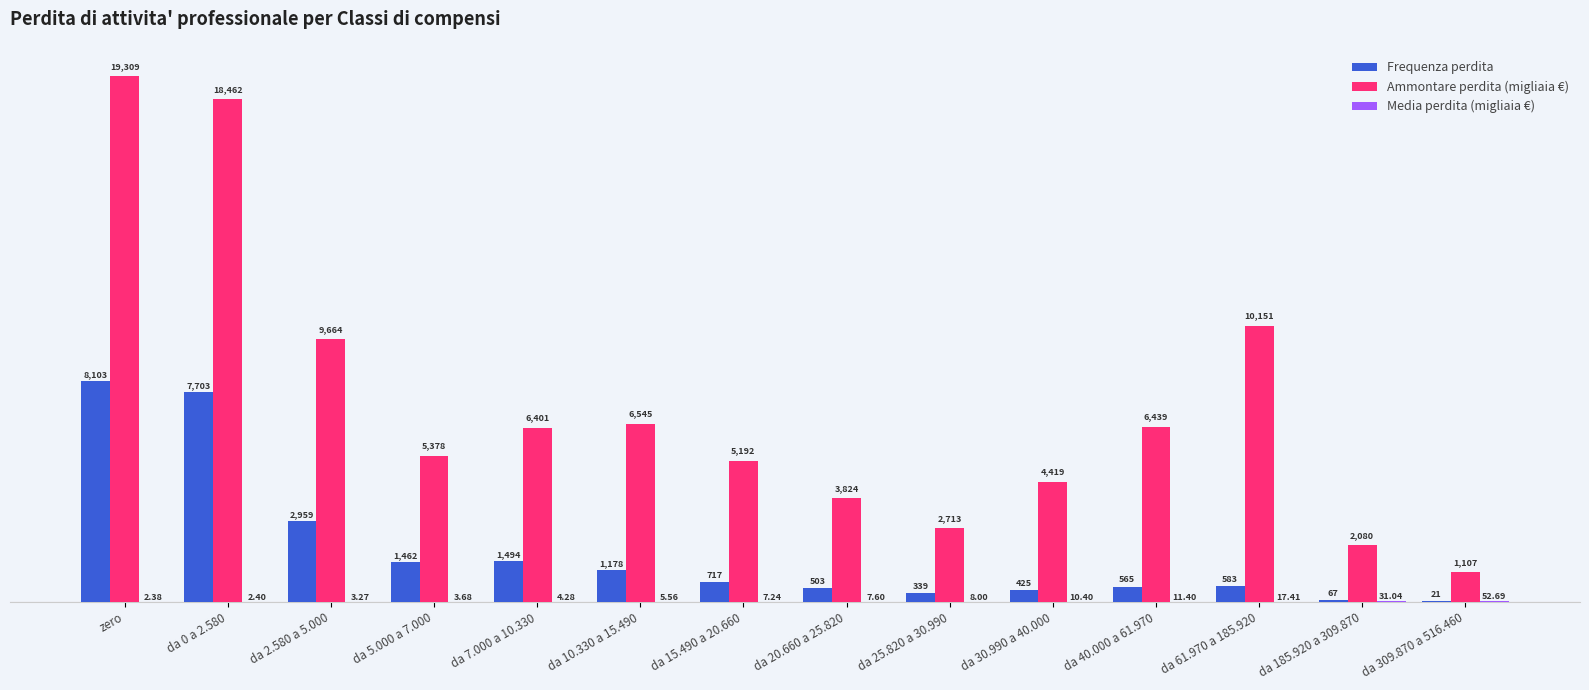

Which label corresponds to the largest value in the chart?

zero